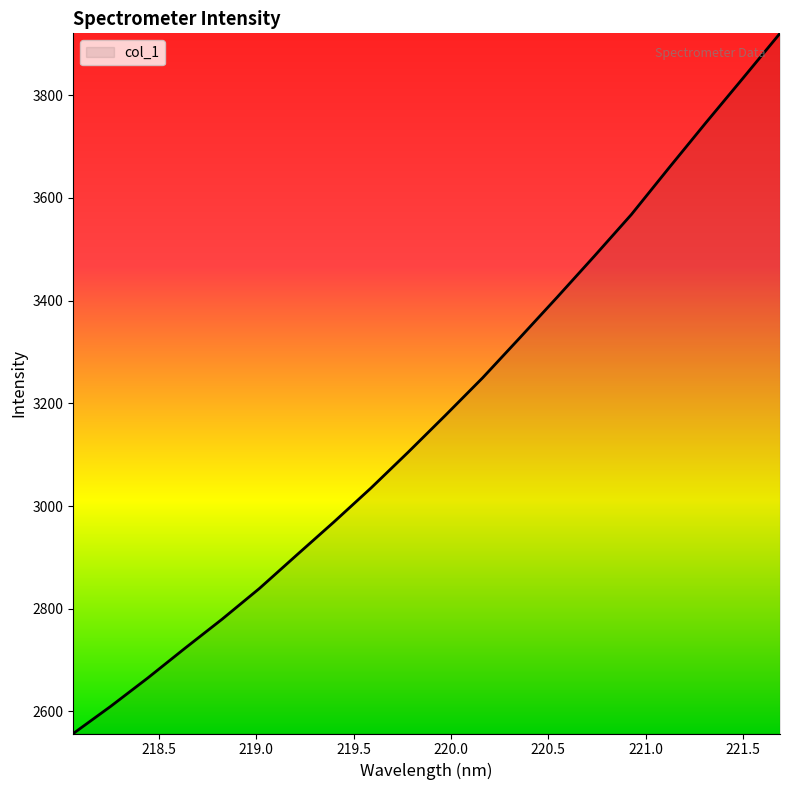

What is the minimum value shown in the chart?

2557.1